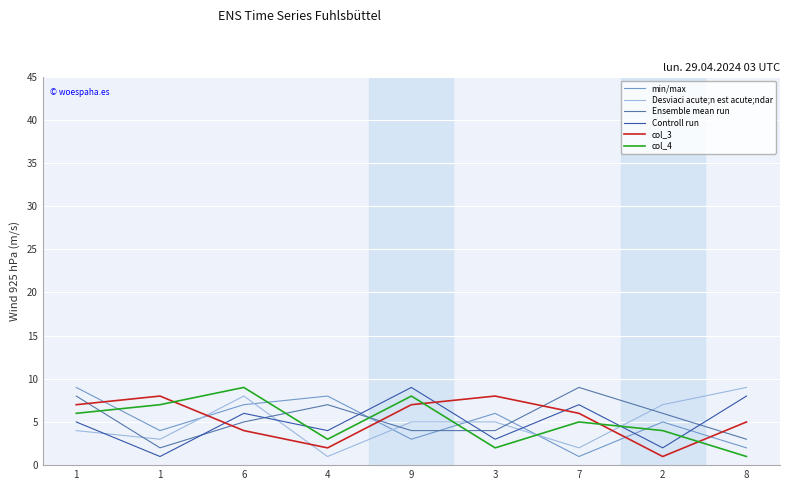

True or false: Desviaci acute;n est acute;ndar has a value of 4 at 1.

True